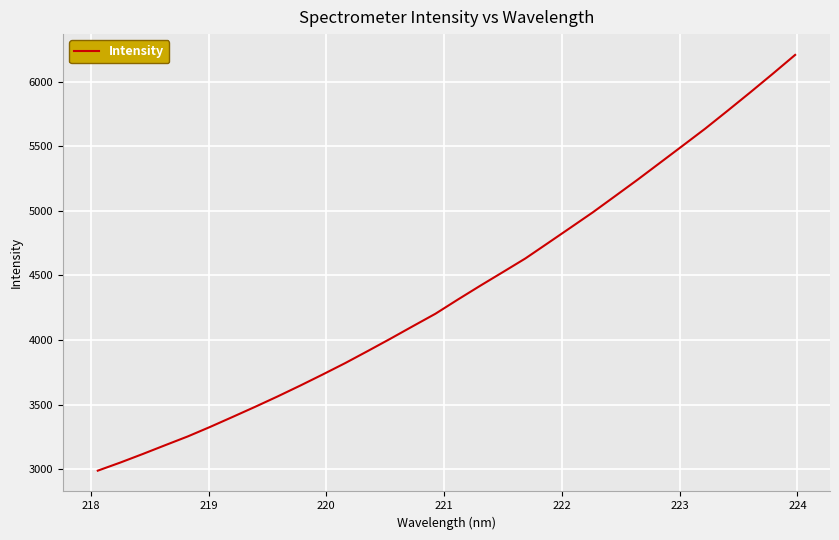

Does the chart have visible grid lines?

Yes